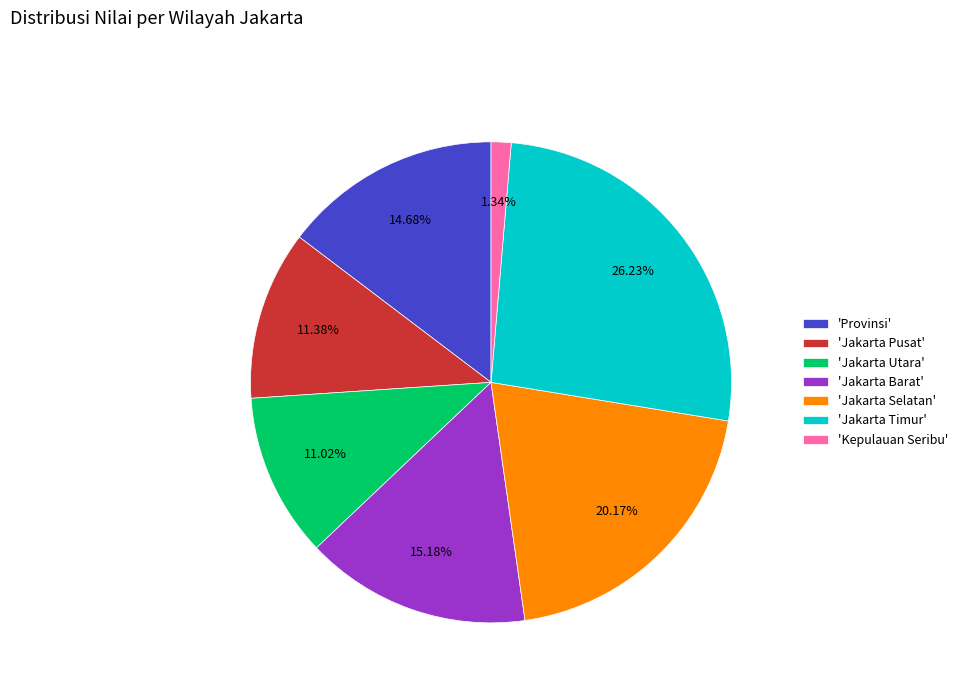

Is the sum of 'Provinsi' and 'Jakarta Utara' greater than half?

No